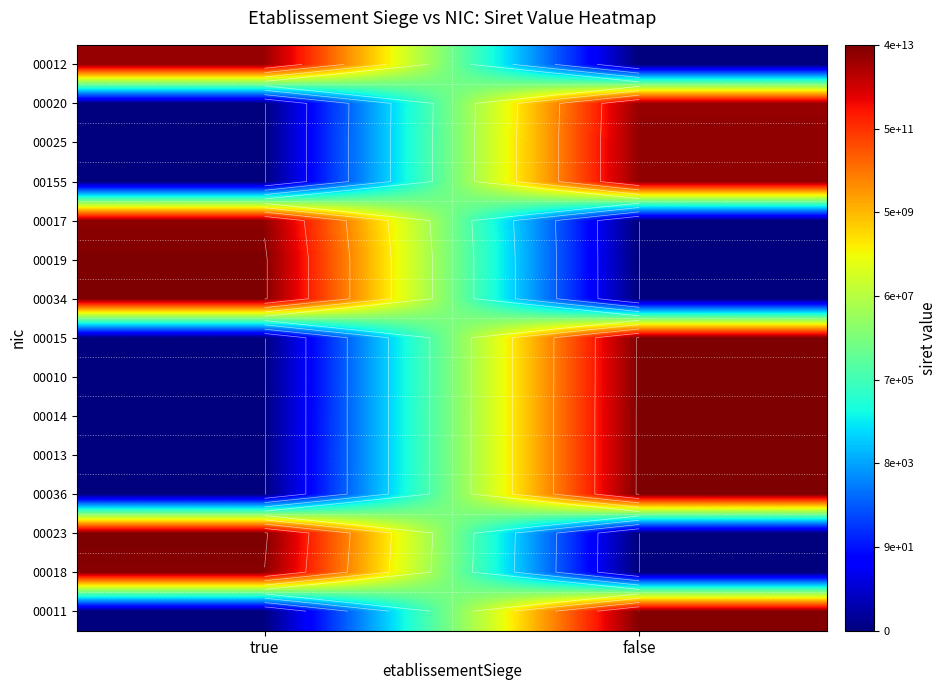

List the labels in order of 00023 value, smallest first.

false, true